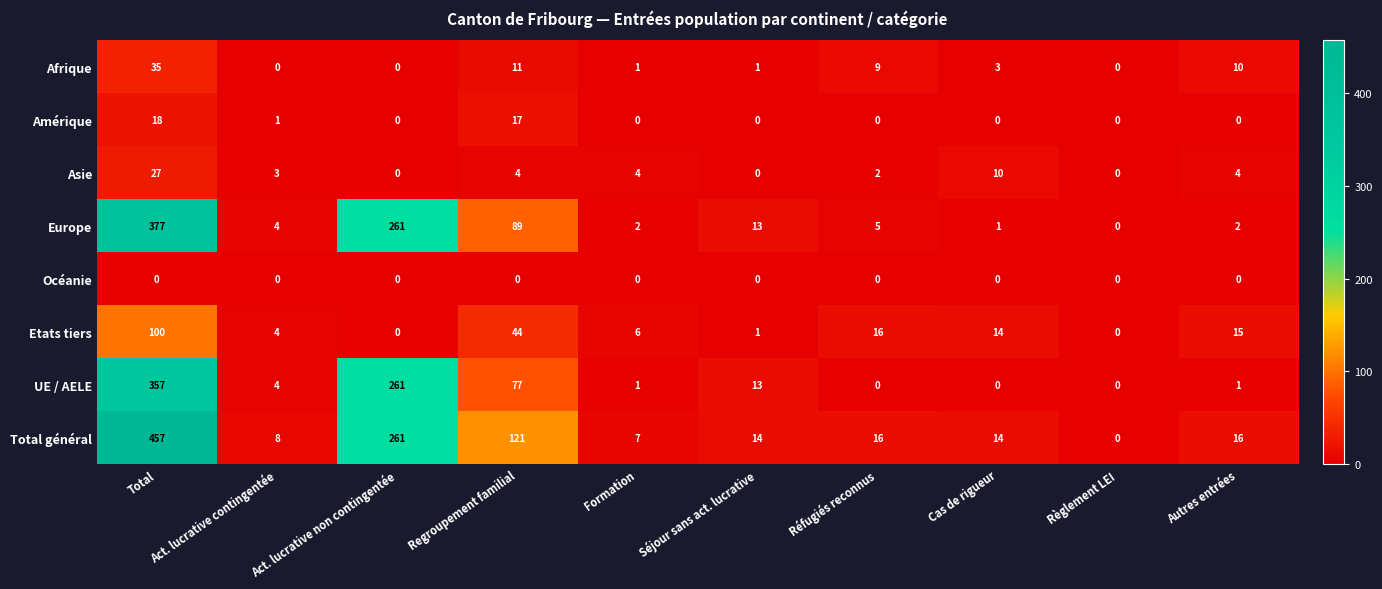

How many values in Afrique are above zero?

7